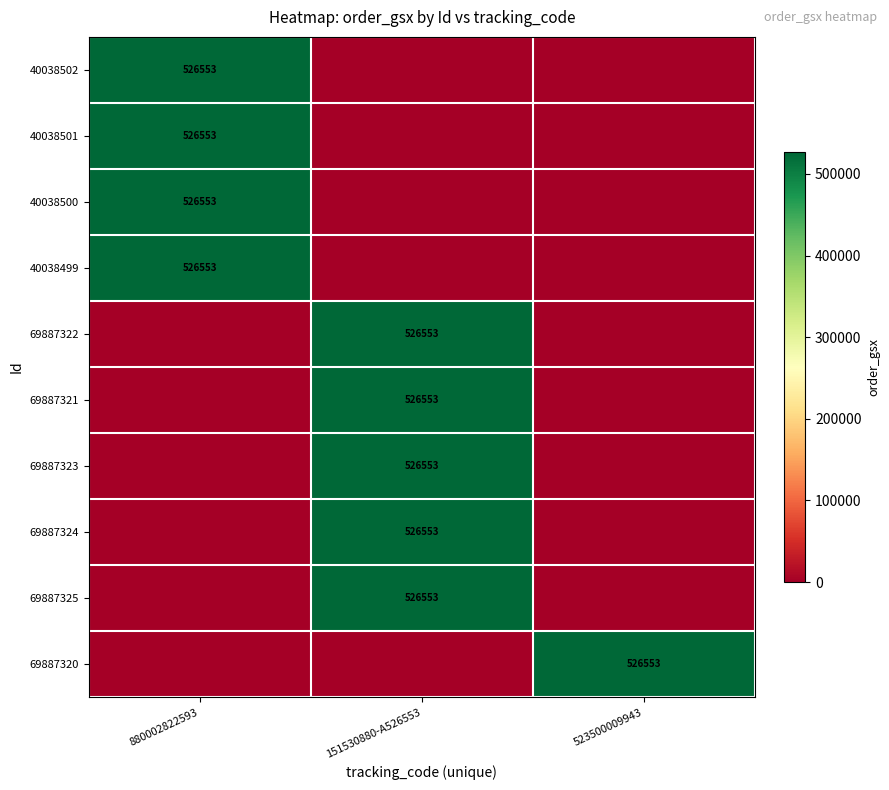

The value of 69887322 at 151530880-A526553 is 526553. True or false?

True